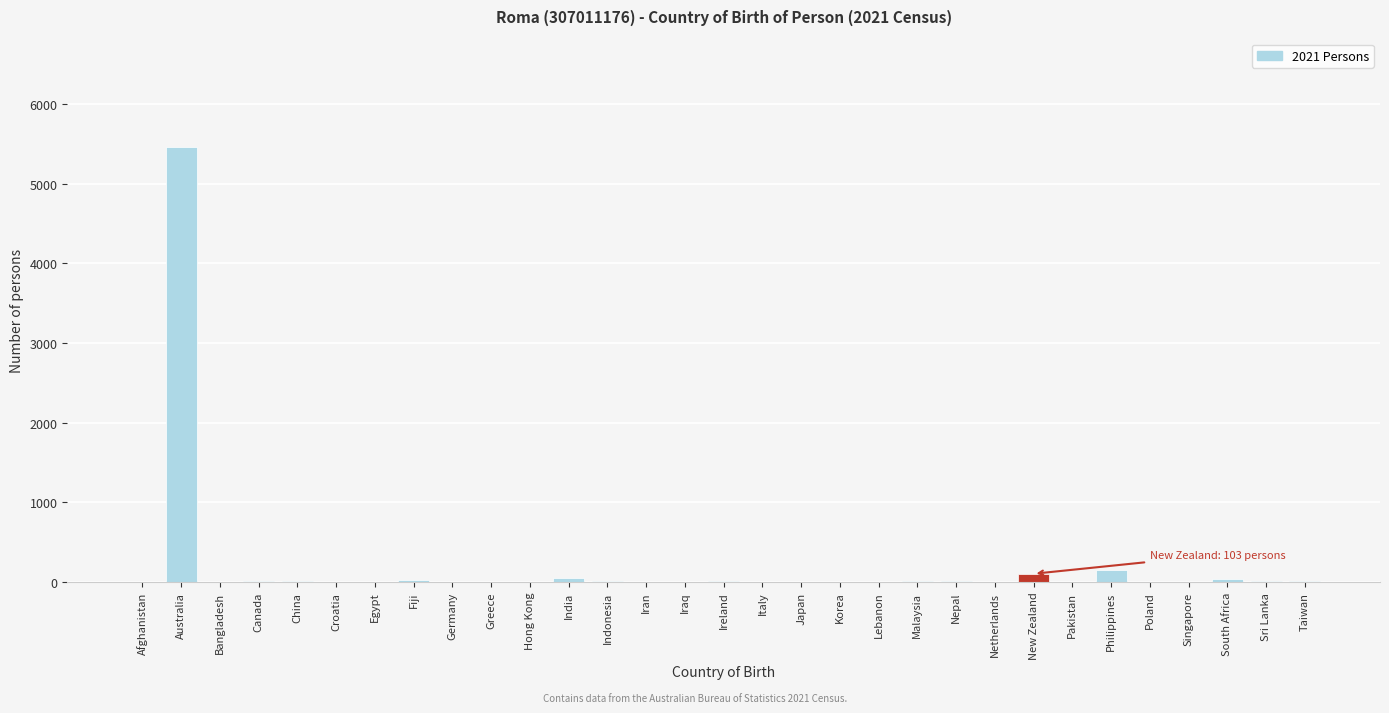

What is the greatest value displayed?

5458